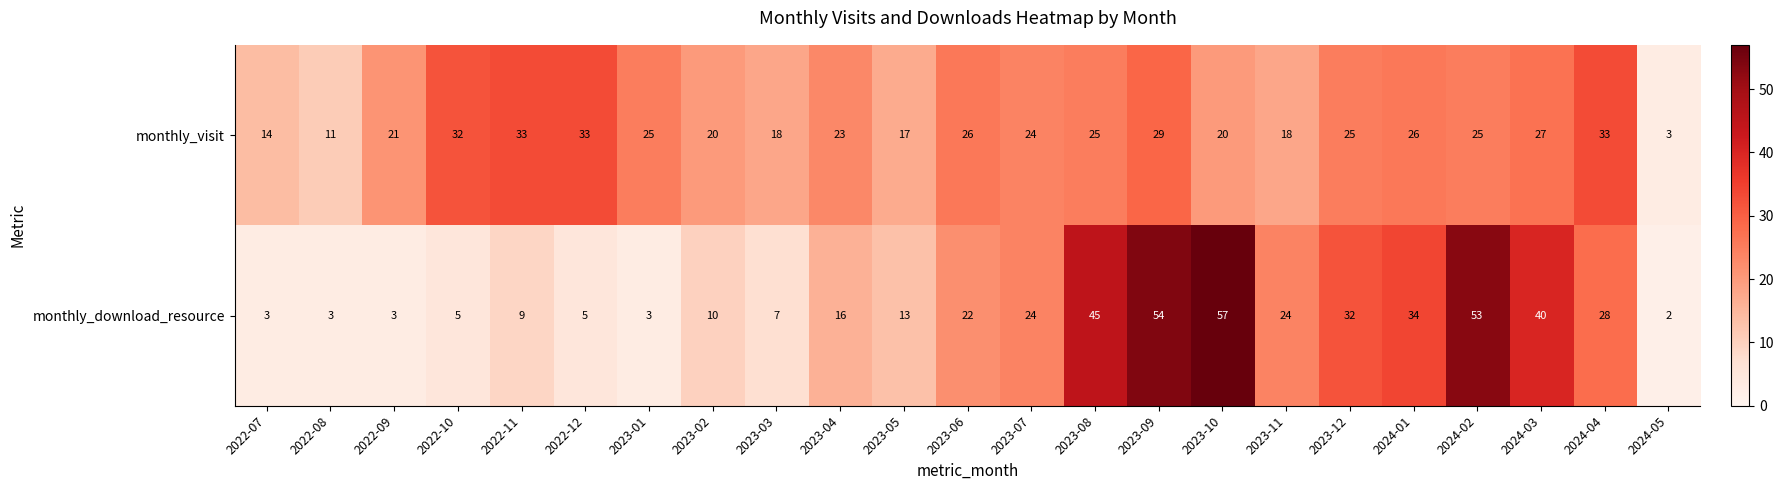

Rank the series by their average value, from lowest to highest.

monthly_download_resource, monthly_visit